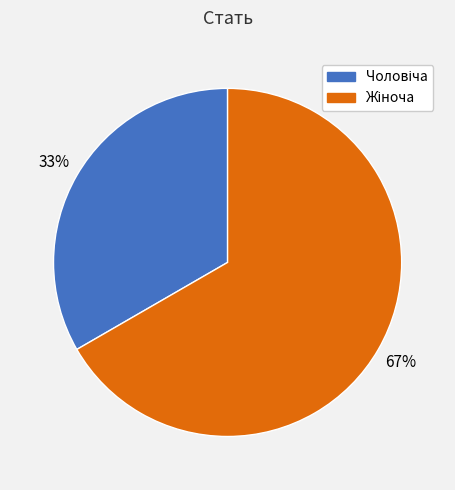

Is there any slice that represents more than half of the pie?

Yes